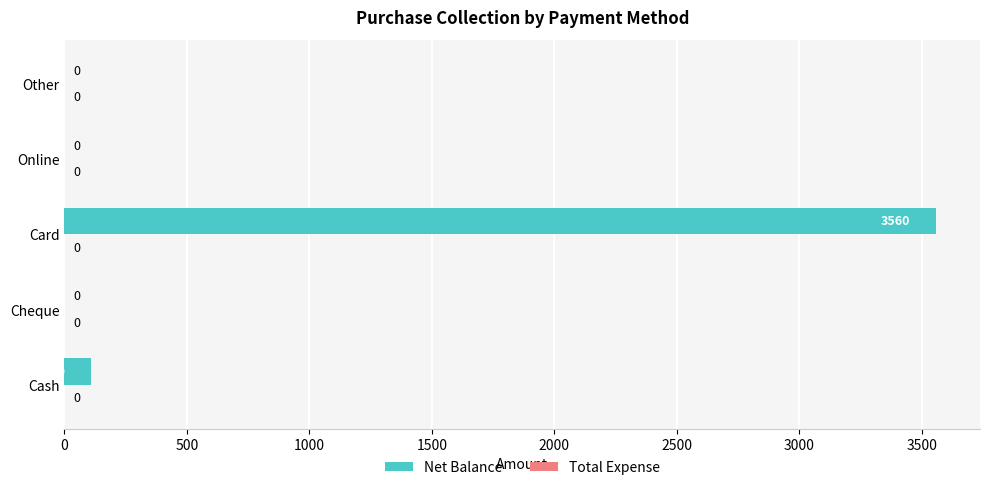

Which label corresponds to the largest value in the chart?

Card